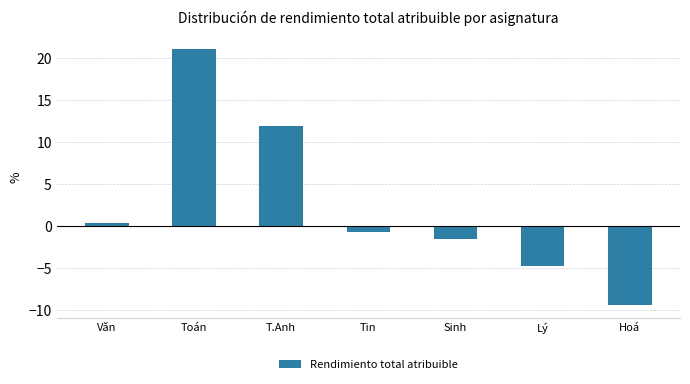

What position from the right is Văn?

7